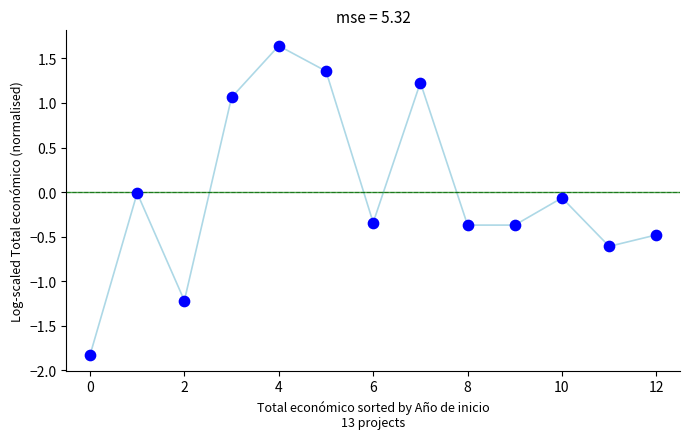

What is the range of Y values (max minus min)?

3.5